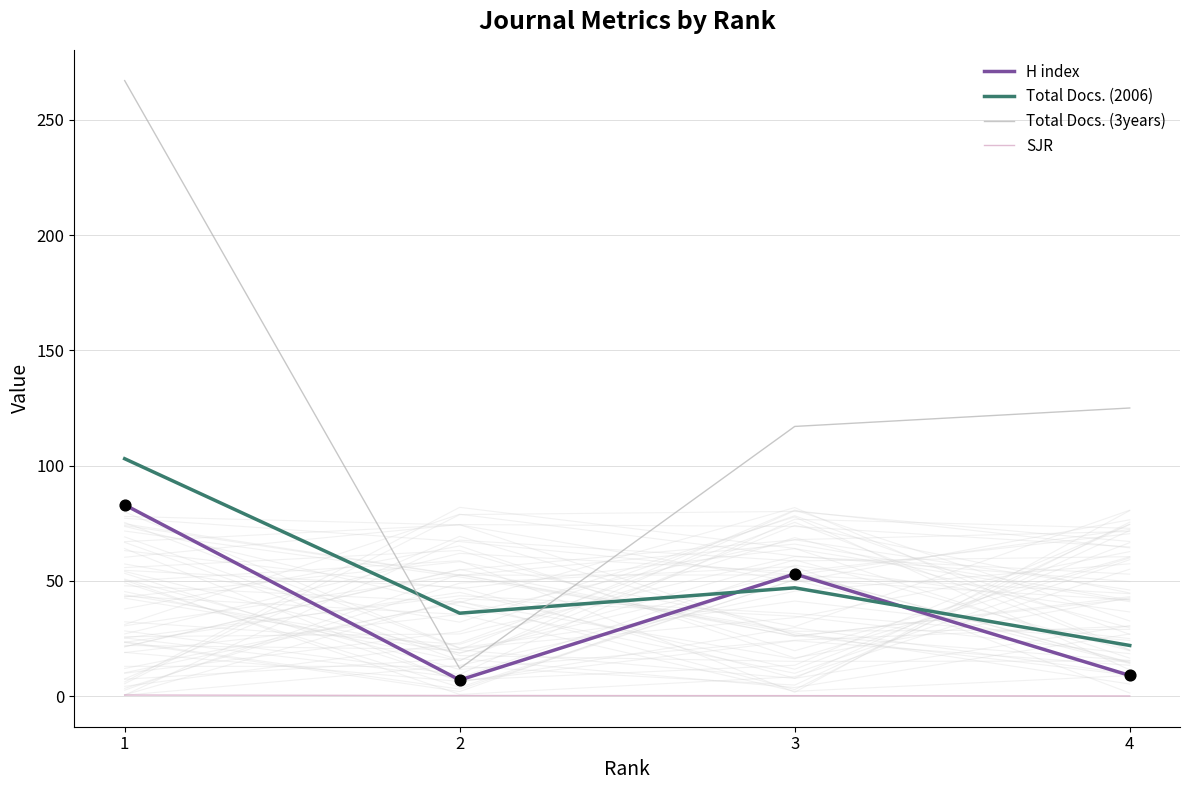

At which category is the sum across all series the highest?

1